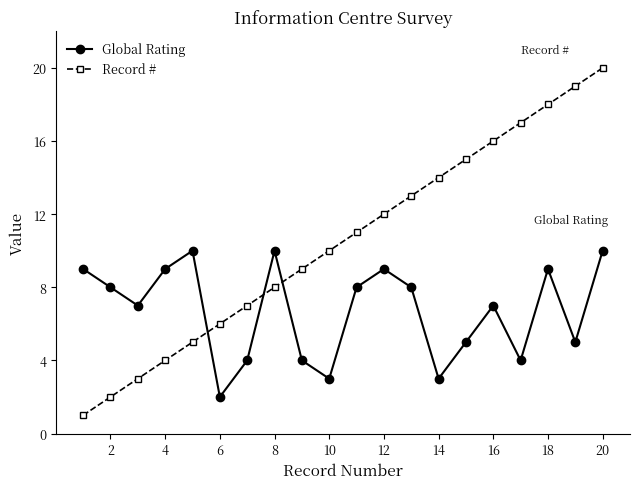

True or false: Global Rating has more than 0 interior local peaks.

True